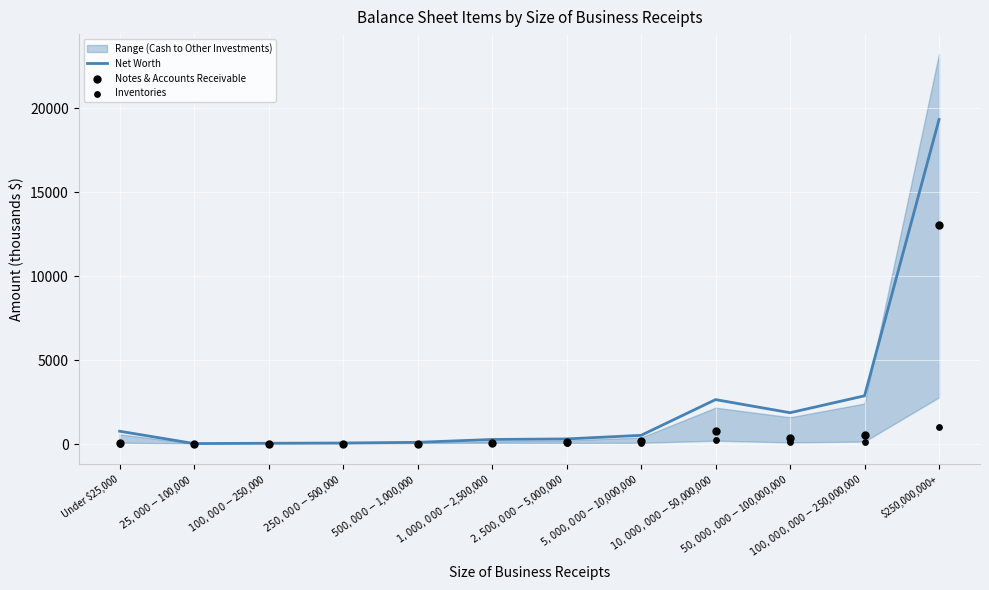

Which series has the largest total across all categories?

Net Worth